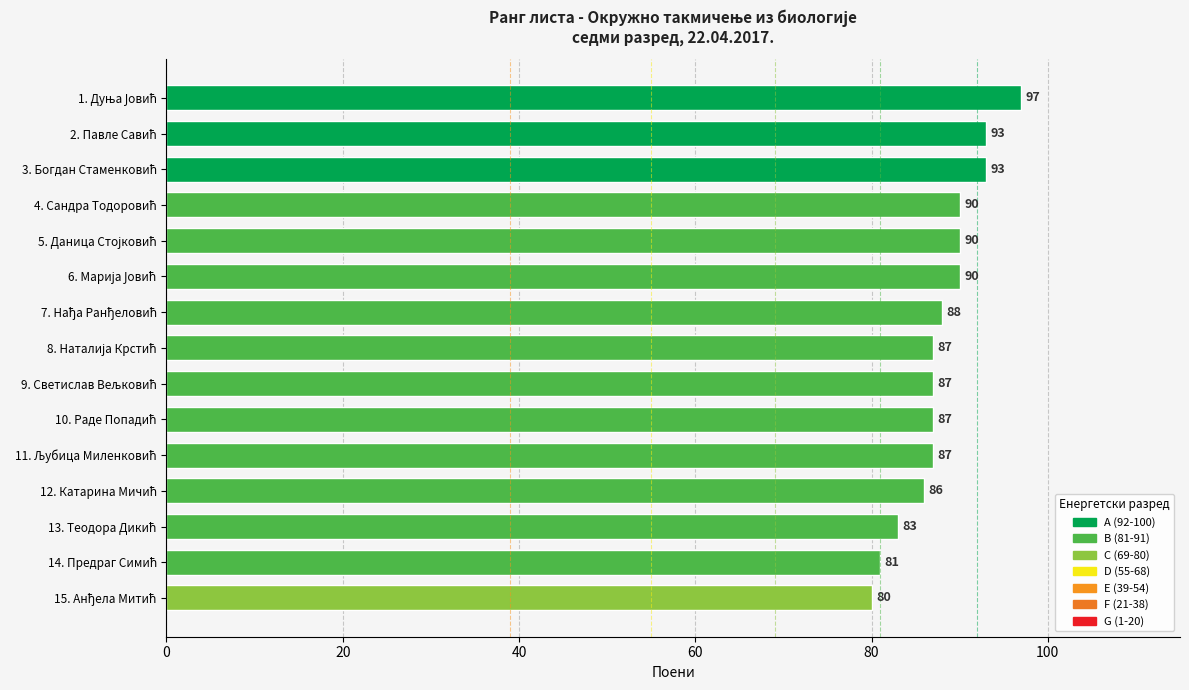

What is the average value?

88